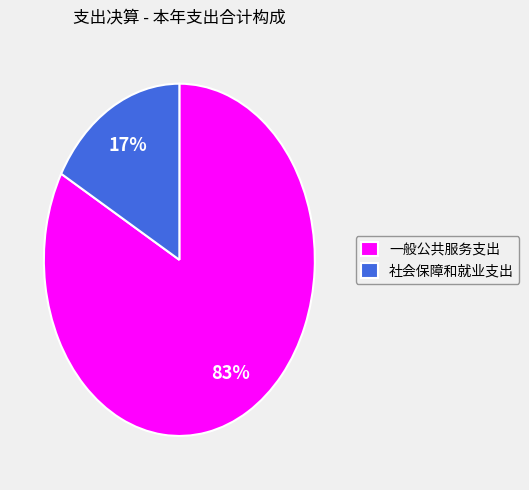

Combined, do 一般公共服务支出 and 社会保障和就业支出 account for over 50%?

Yes